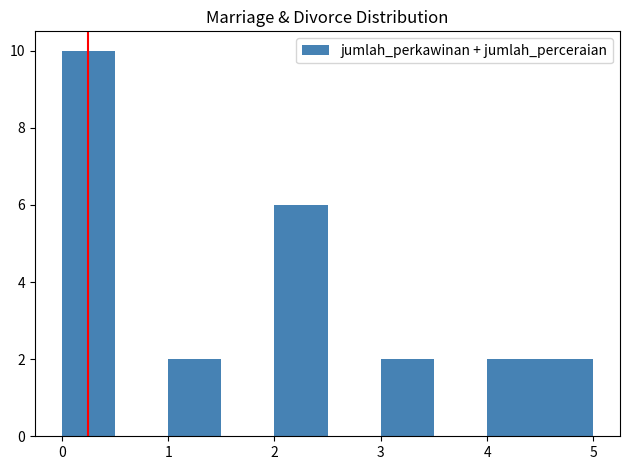

How tall is the bar that spans 3.0 to 3.5 on the x-axis? The values are not printed on the chart, so give them approximately, as read against the axis.

2